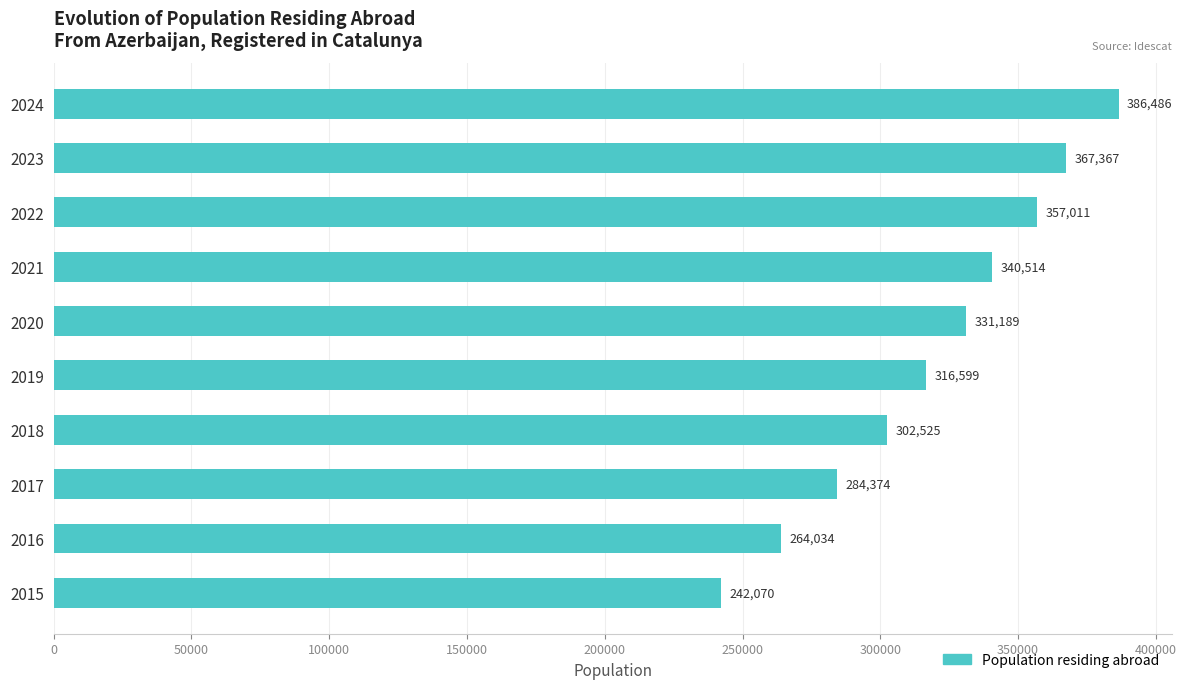

What is the sum of all values?

3192169